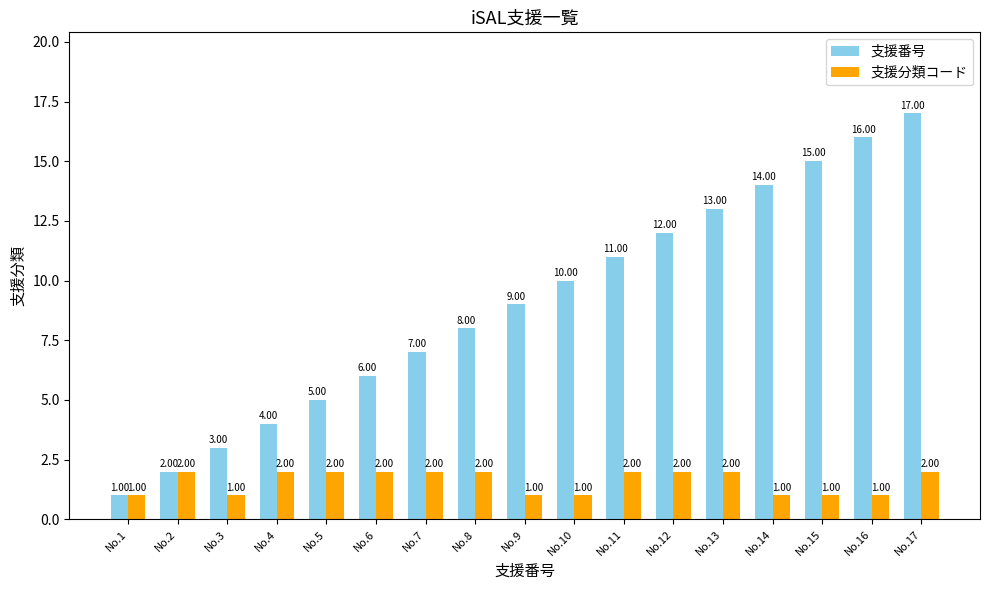

Does the chart contain stacked bars?

No